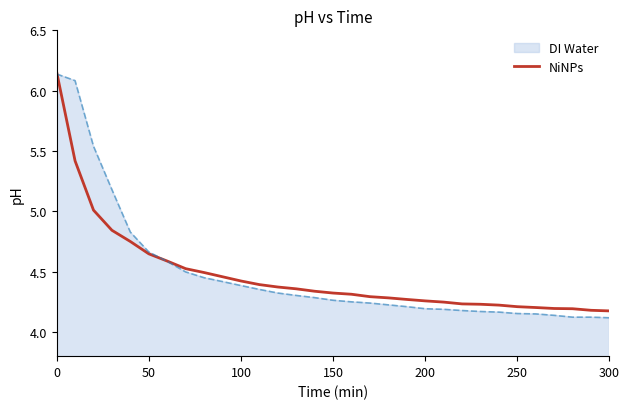

Which series has the largest range (max minus min)?

DI Water